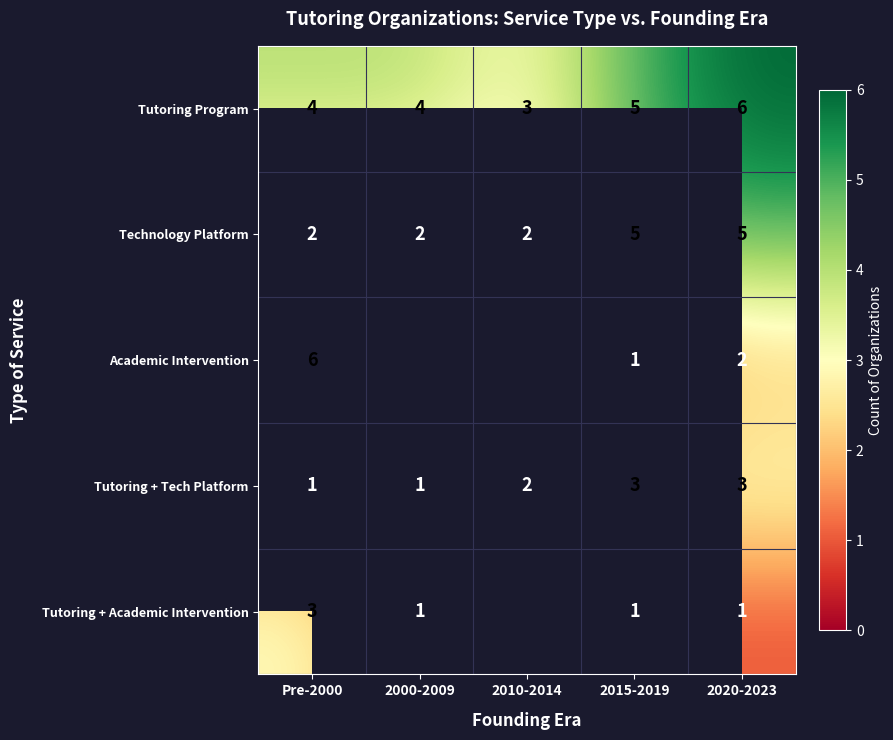

Which label corresponds to the smallest value in the chart?

2015-2019